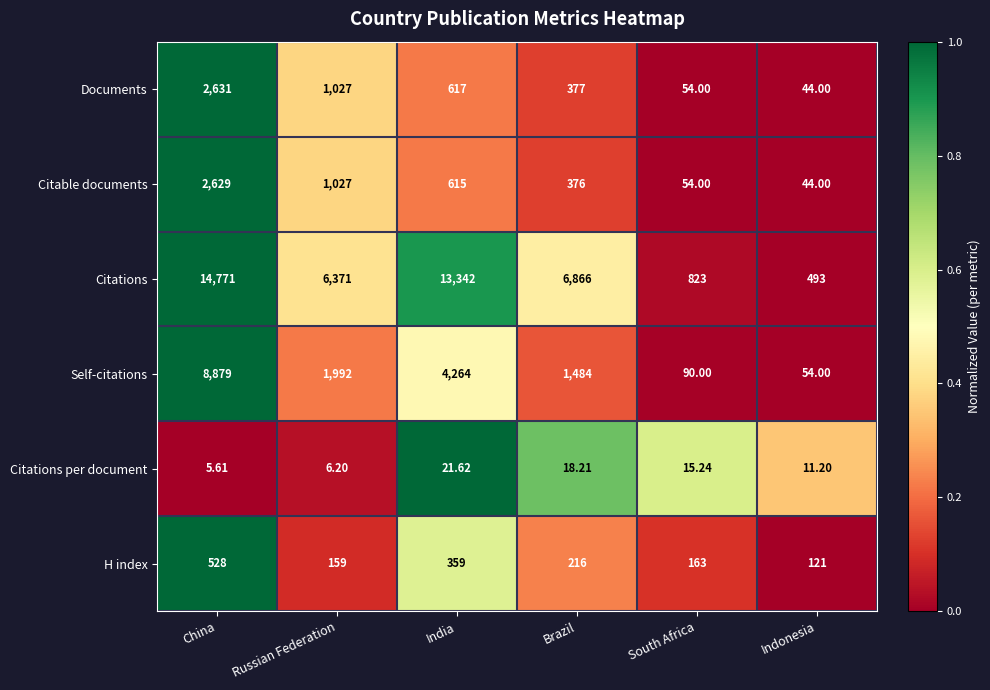

Where does the Citable documents series first go above 615?

China